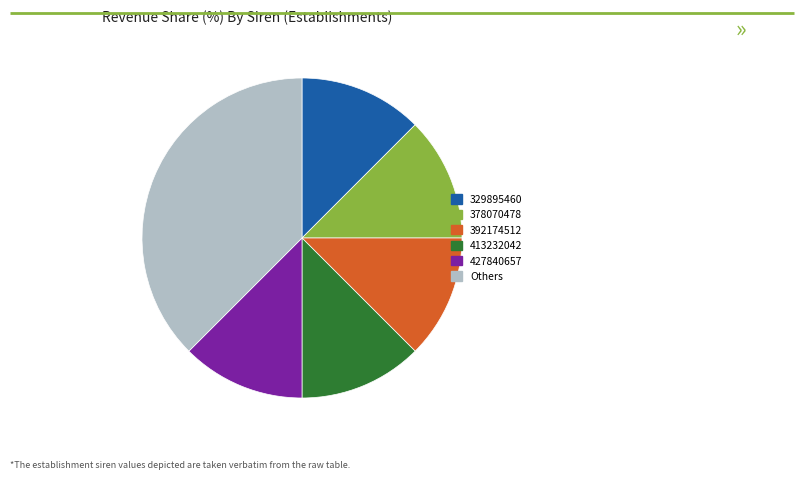

How many slices are in this pie chart?

6